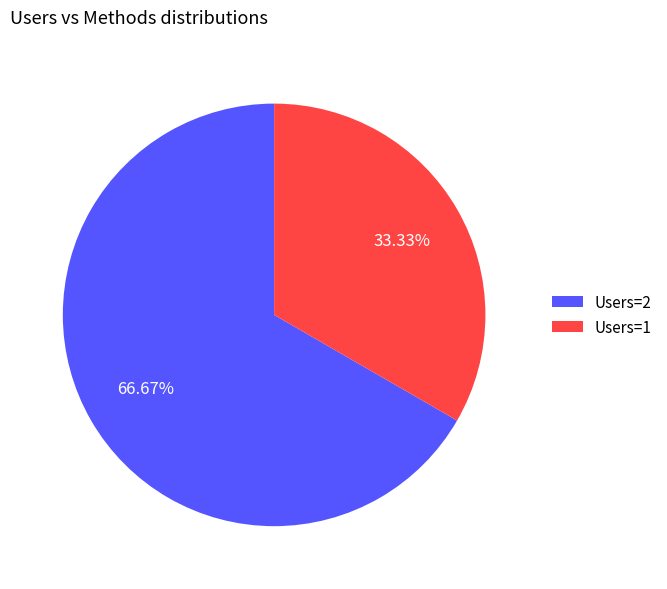

To the nearest percent, what is the average slice percentage?

50%